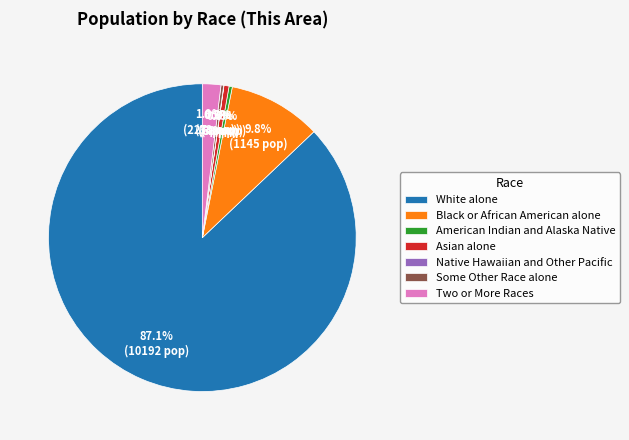

Which slice is the largest?

White alone